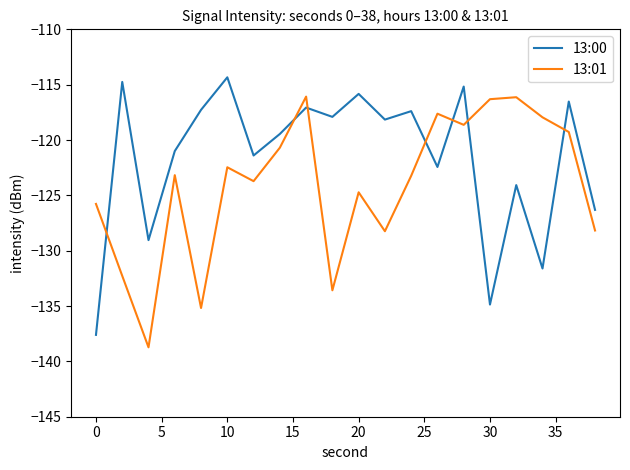

Rank the series by their average value, from lowest to highest.

13:01, 13:00